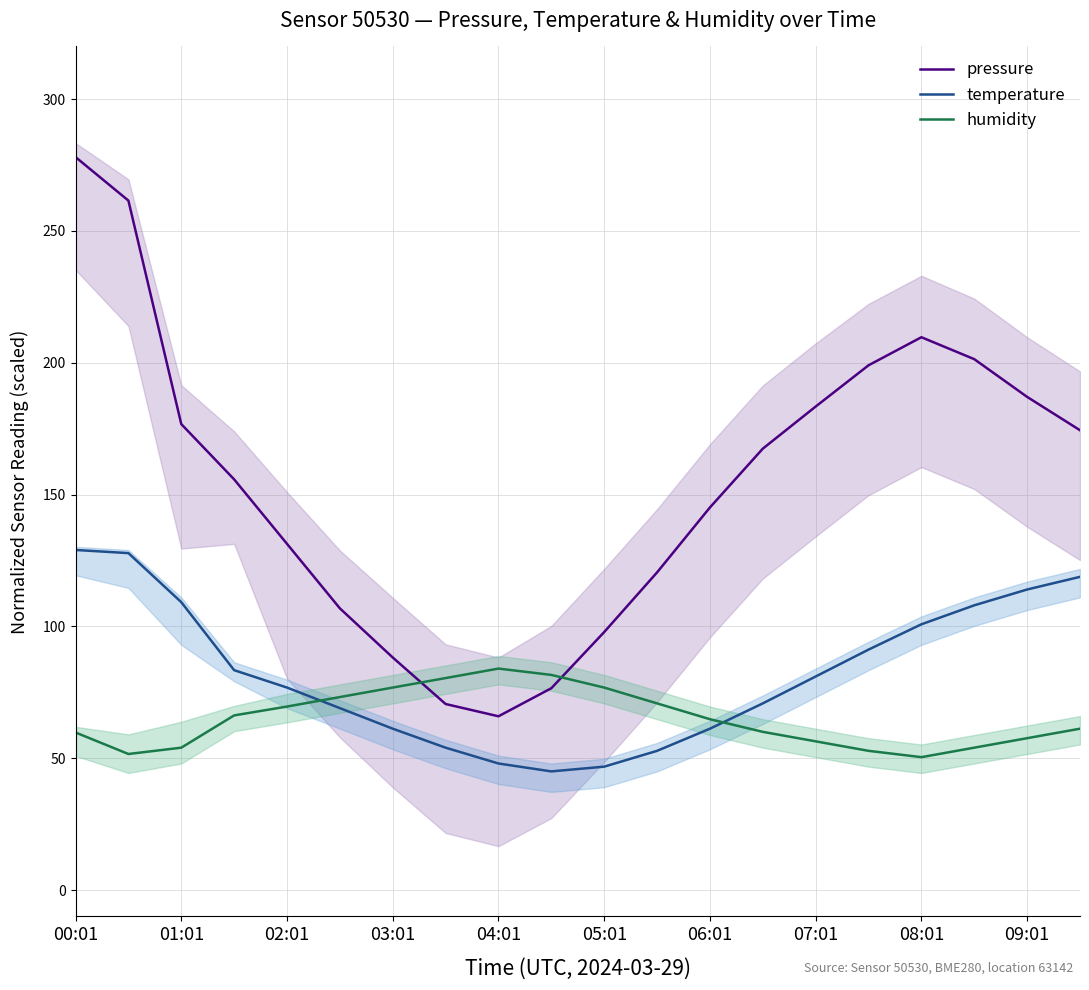

At which category is the sum across all series the highest?

00:01